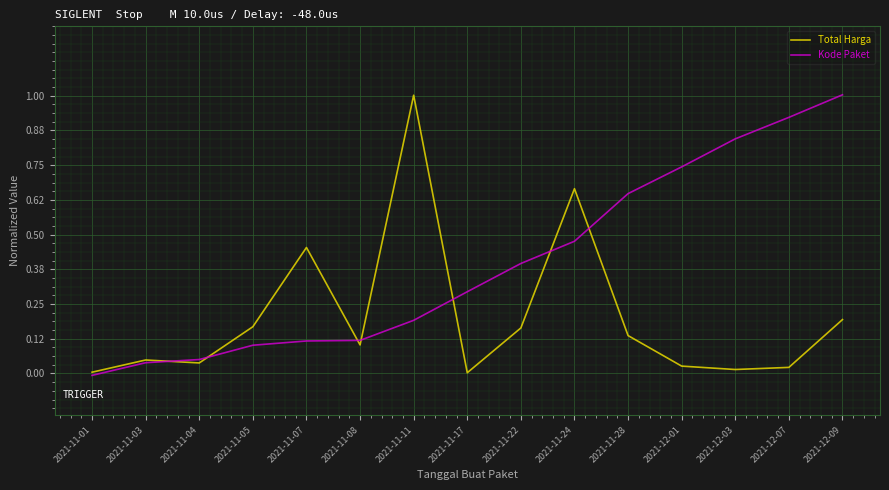

How many values in the Kode Paket series are below 0?

1